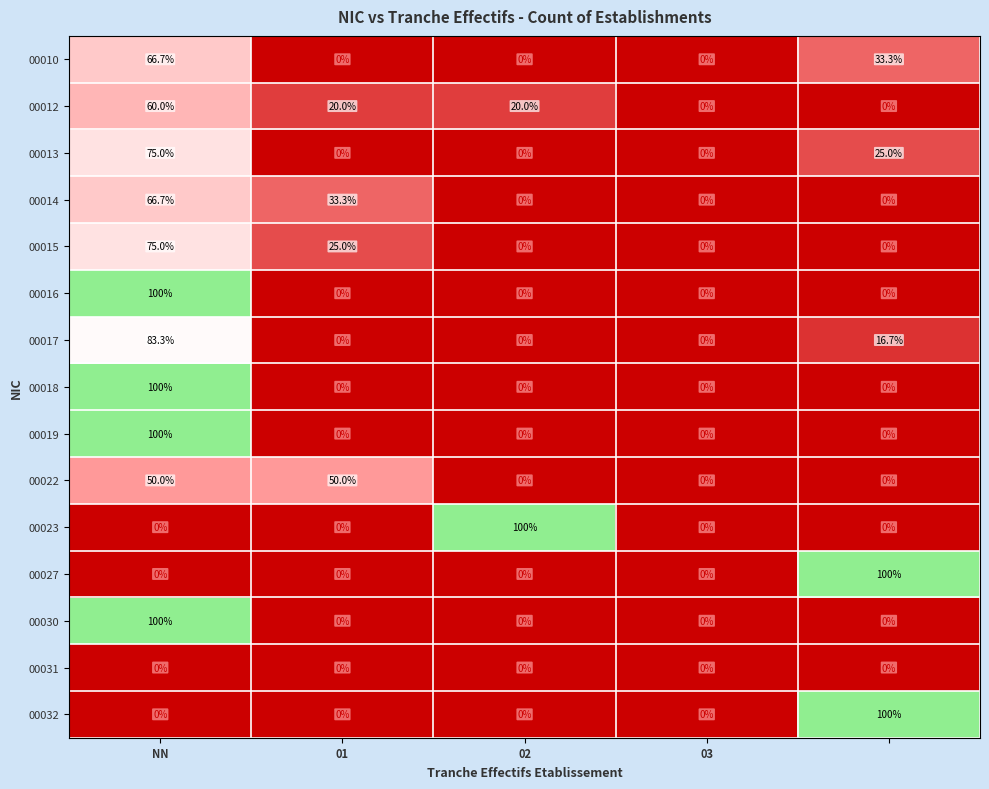

What is the difference between the maximum and minimum values in the 00030 series?

100.0